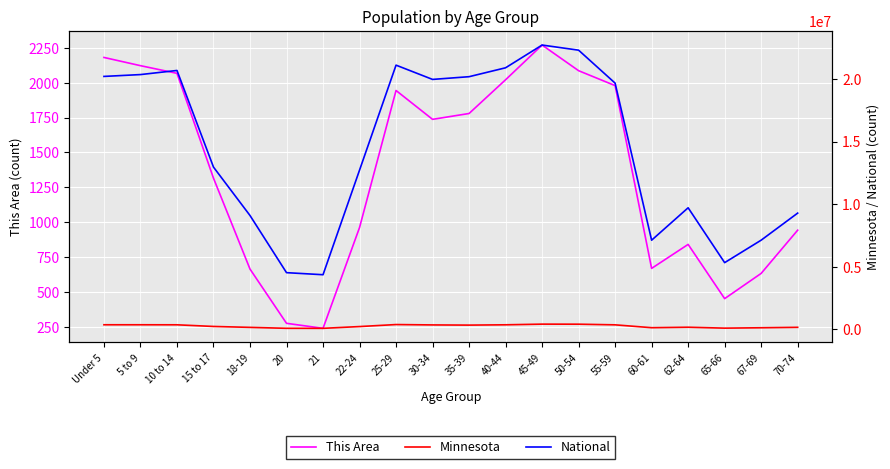

How many lines are shown in the chart?

3